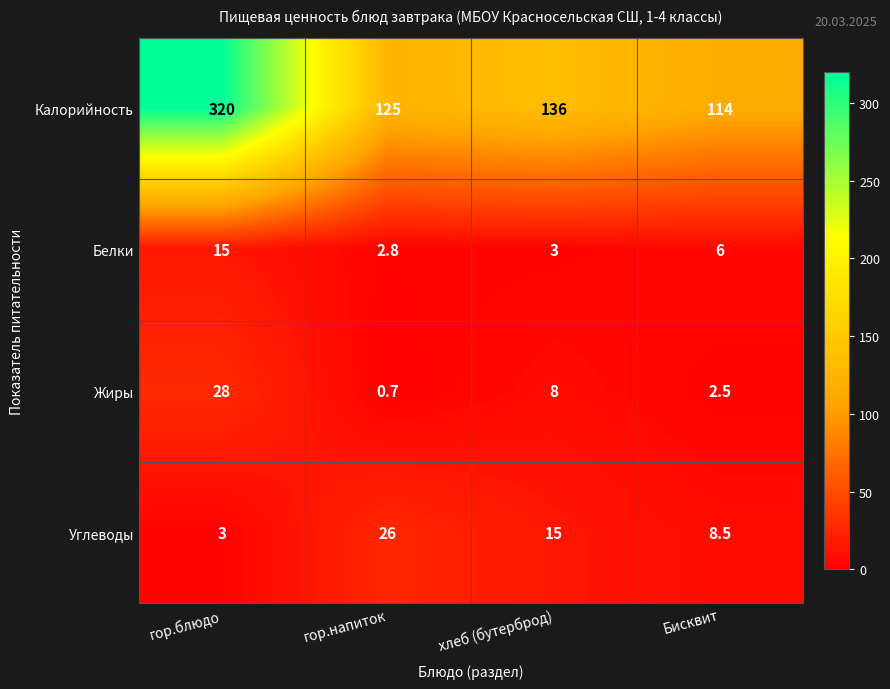

What is the average value of the Жиры series?

9.8